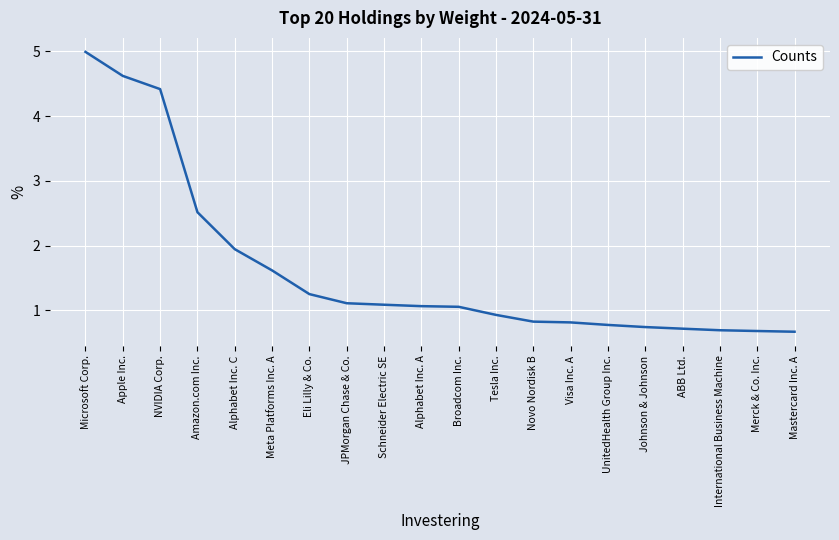

How many lines are shown in the chart?

1